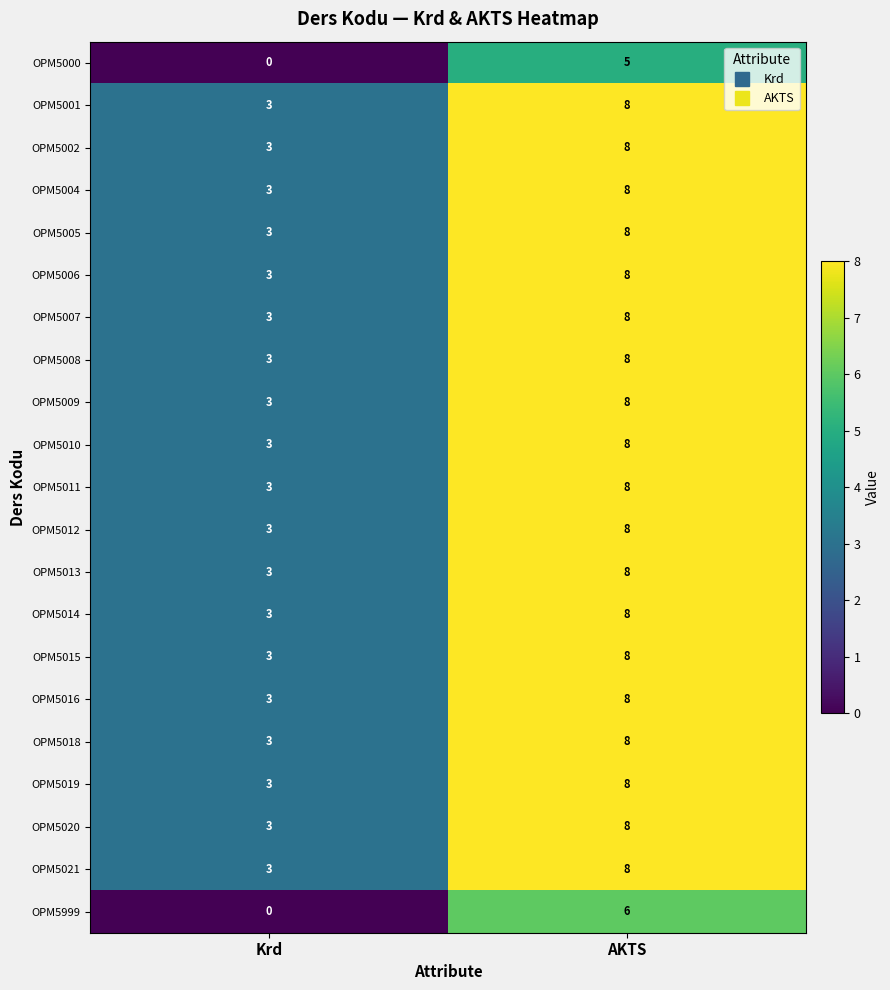

True or false: OPM5009 has a value of 3 at Krd.

True